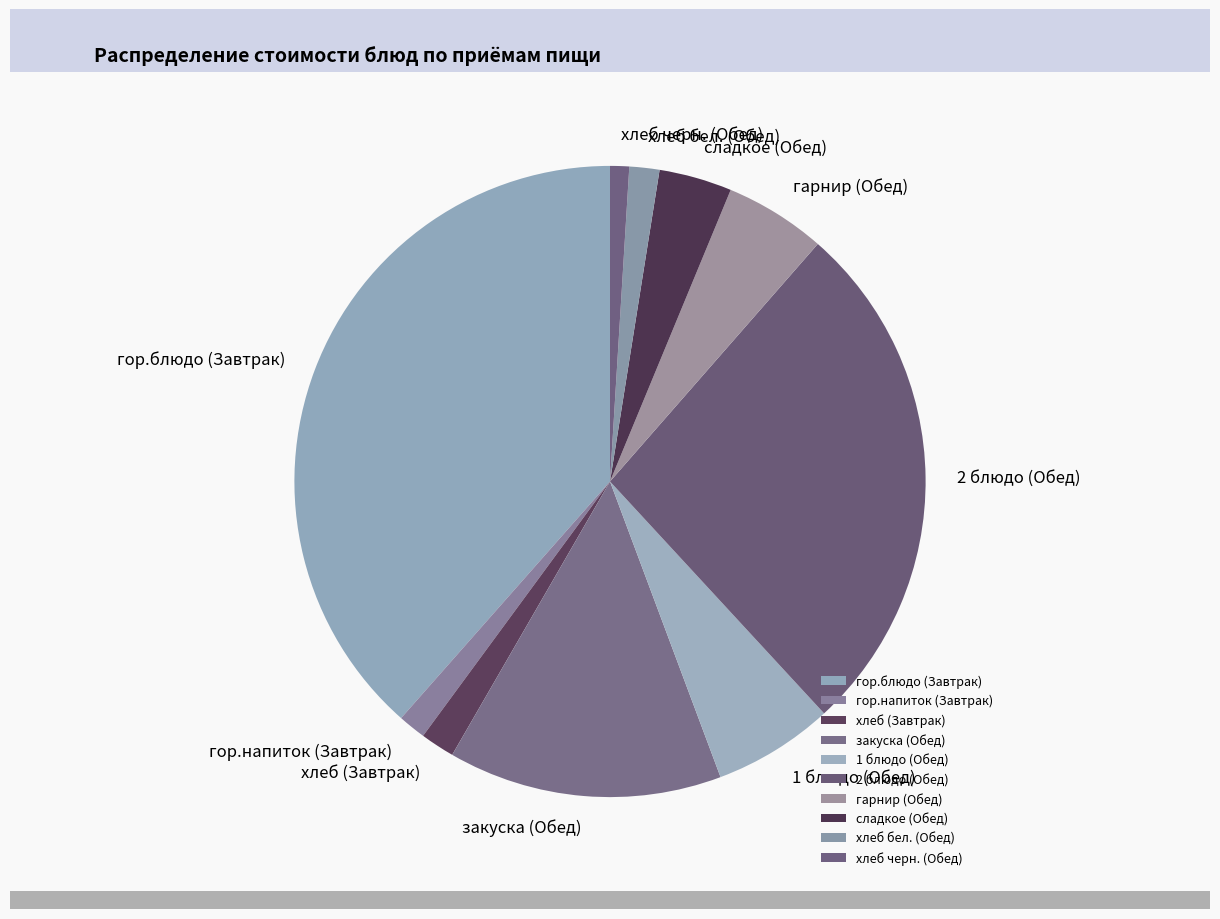

Is it true that 1 блюдо (Обед) is 1% of the pie?

False